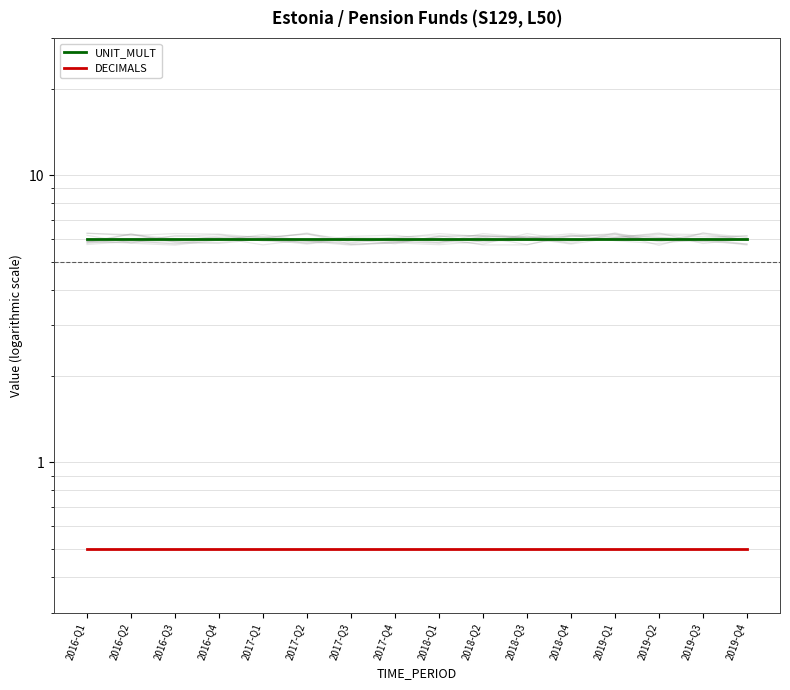

True or false: UNIT_MULT and DECIMALS cross at least once.

False